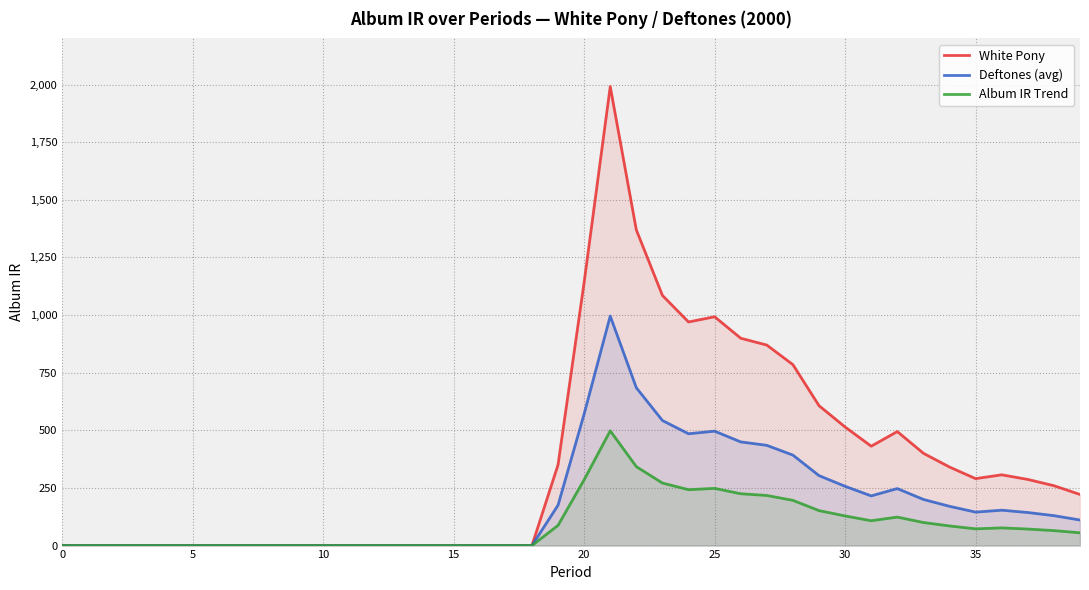

Is the value of Deftones (avg) at 38 greater than the value of White Pony at 28?

No